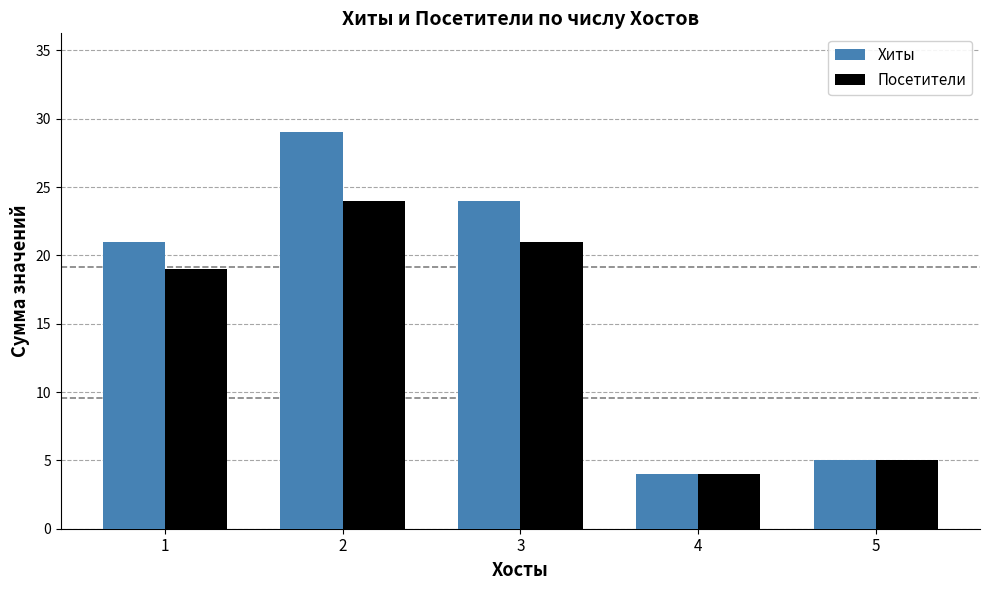

Where is Хиты nearest to the value 16?

1